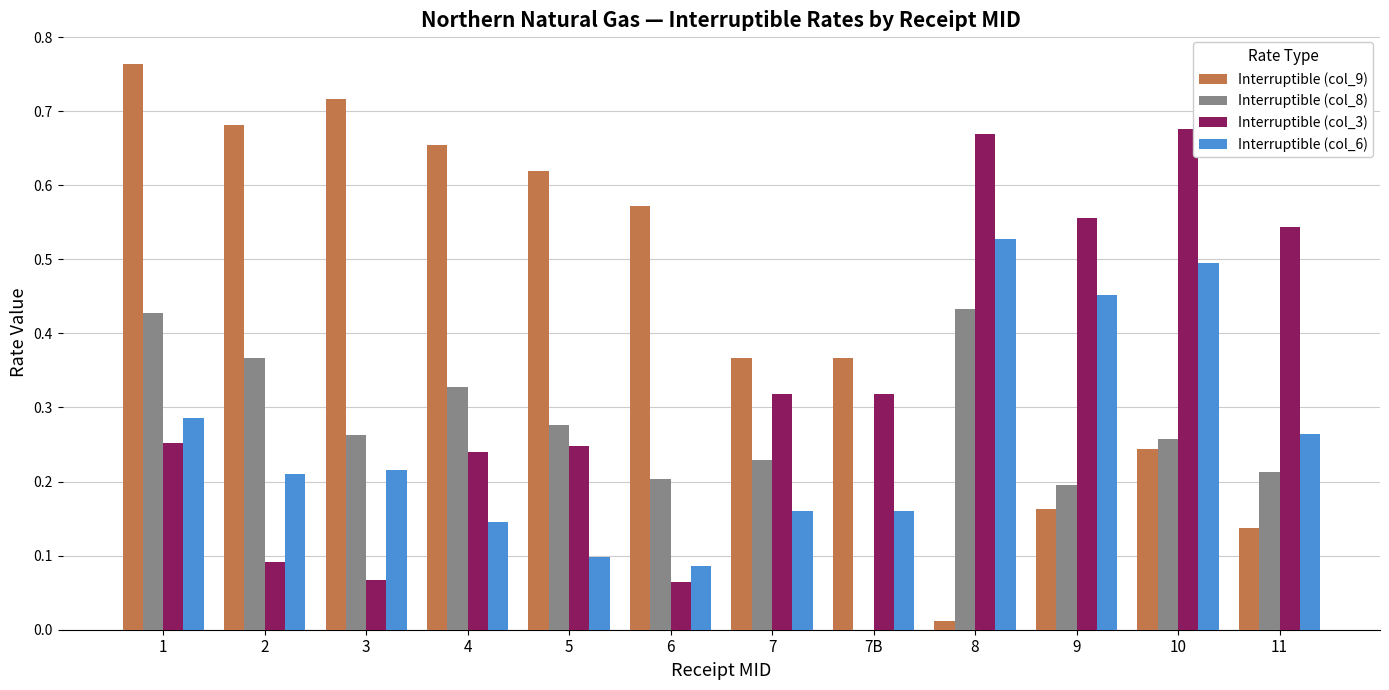

How many groups of bars are there?

12